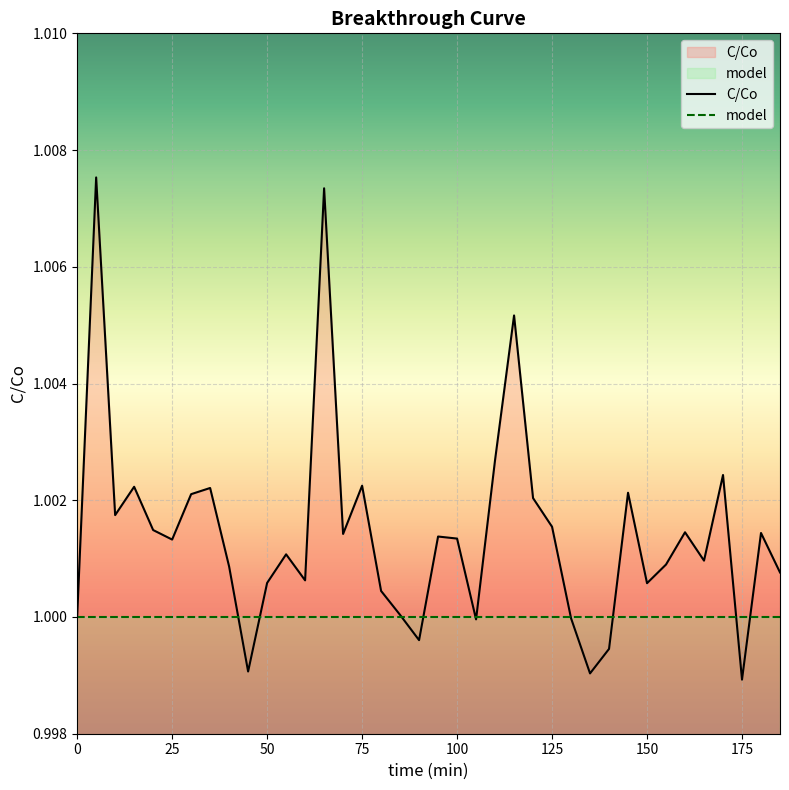

What is the minimum value shown in the chart?

1.0